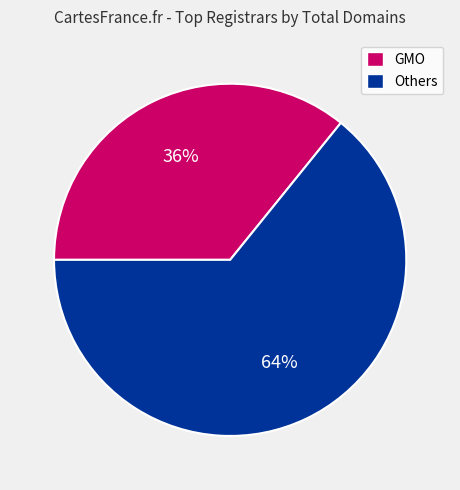

Is there any slice that represents more than half of the pie?

Yes